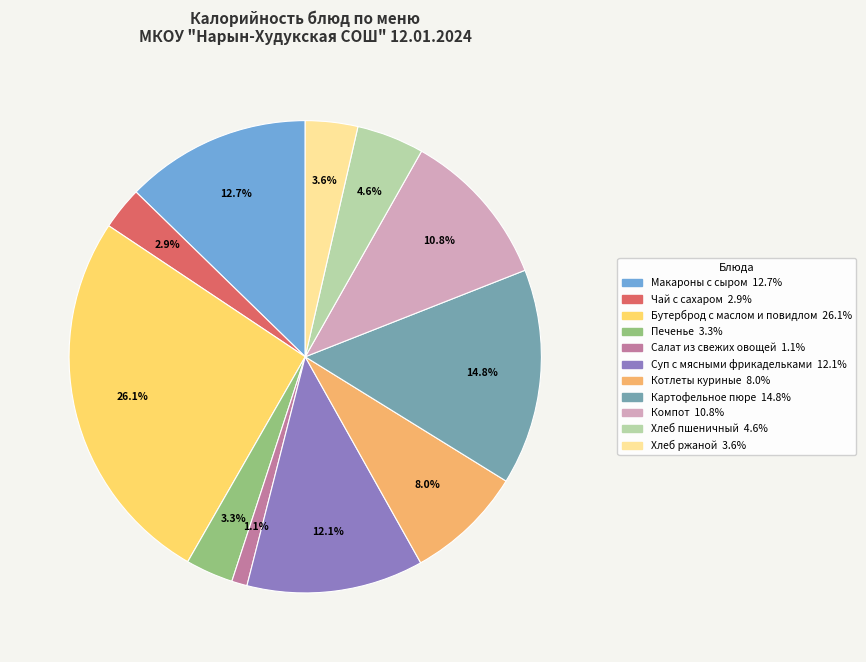

Is it true that Котлеты куриные is 1% of the pie?

False